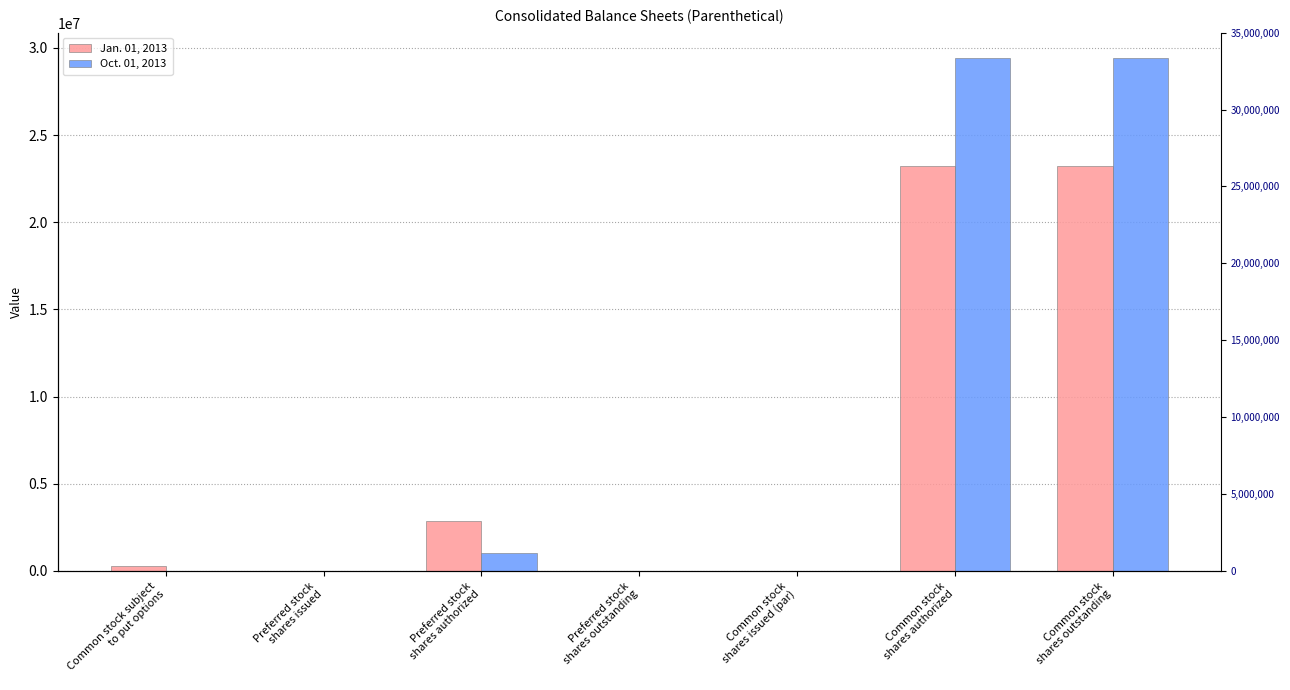

At which label is Oct. 01, 2013 closest to 14699825?

Preferred stock
shares authorized